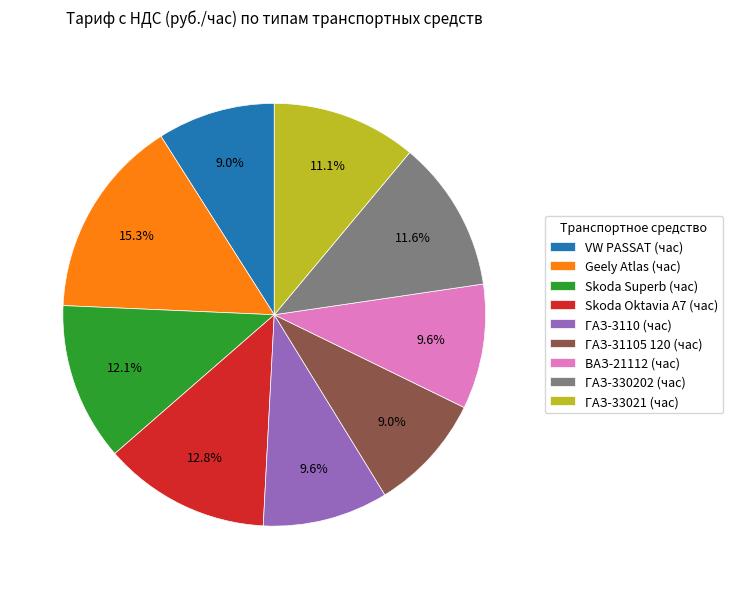

Which has a higher value, ГАЗ-3110 (час) or VW PASSAT (час)?

ГАЗ-3110 (час)